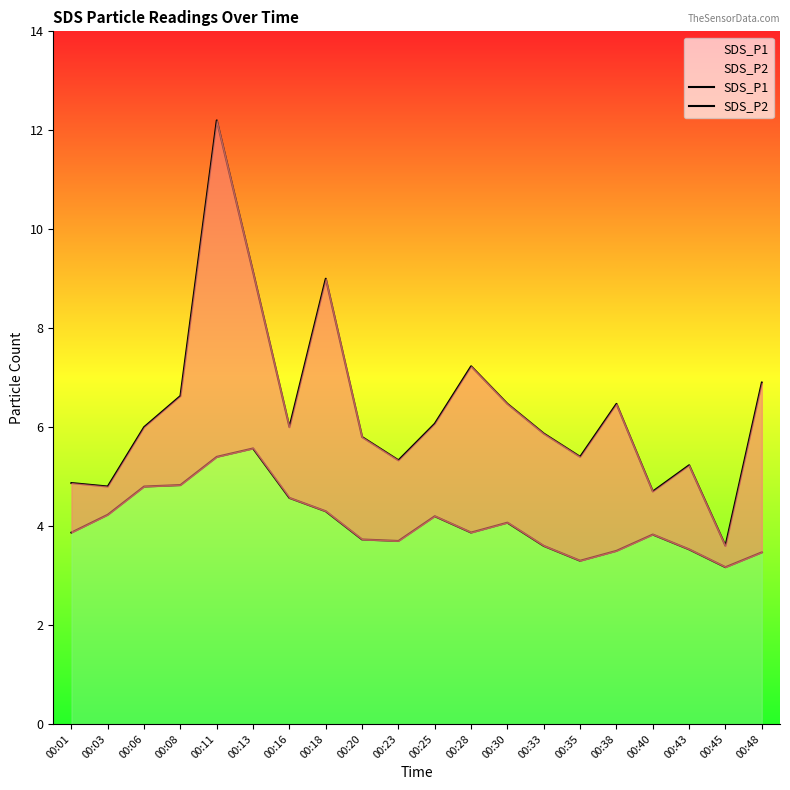

Reading left to right, list all the values displayed in this chart.

SDS_P1: 4.9	4.8	6.0	6.6	12.2	9.1	6.0	9.0	5.8	5.3	6.1	7.2	6.5	5.9	5.4	6.5	4.7	5.2	3.6	6.9
SDS_P2: 3.9	4.2	4.8	4.8	5.4	5.6	4.6	4.3	3.7	3.7	4.2	3.9	4.1	3.6	3.3	3.5	3.8	3.5	3.2	3.5